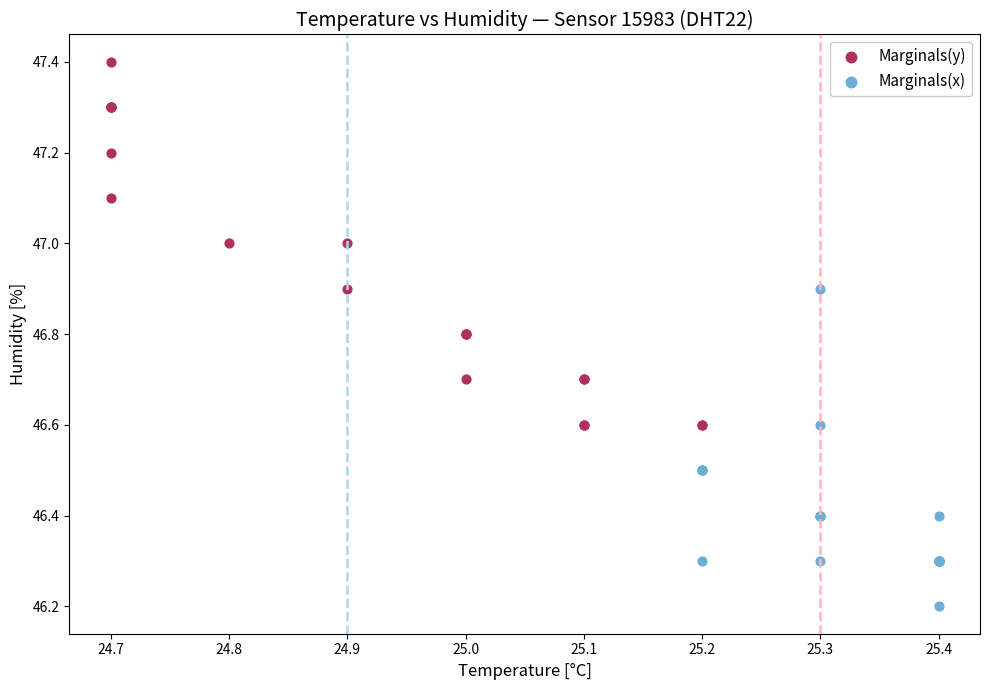

Which series reaches the minimum Y coordinate?

Marginals(x)